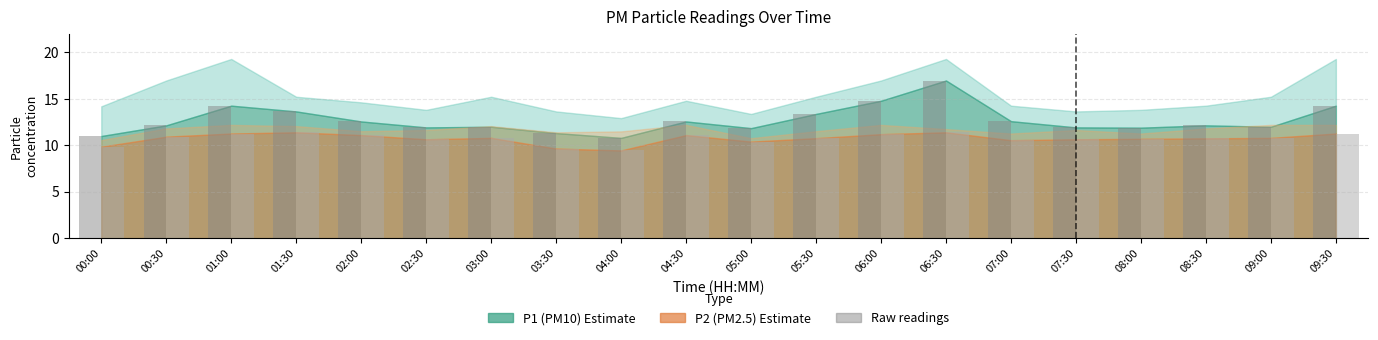

At which category is the sum across all series the highest?

06:30